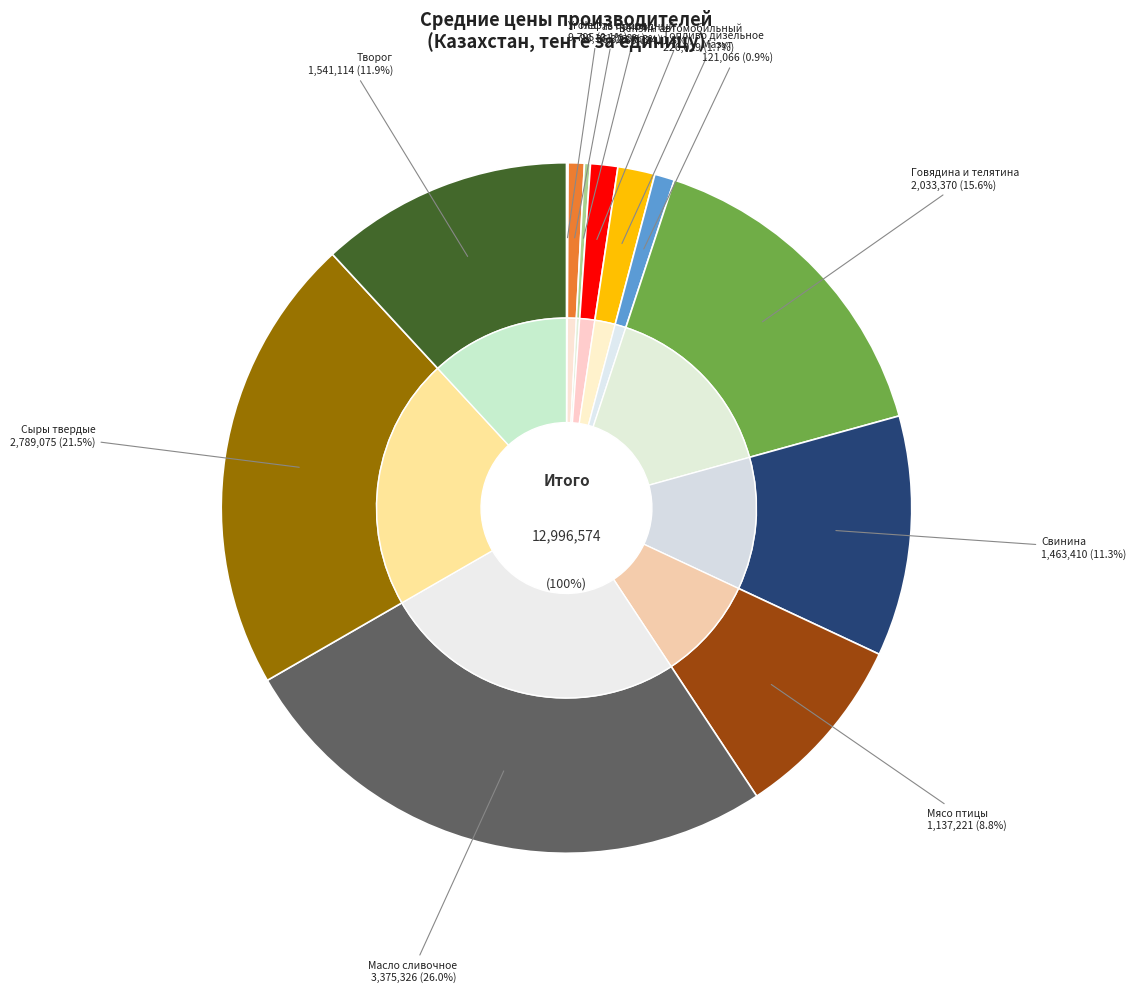

What percentage is the Бензин автомобильный slice, to the nearest percent?

1%